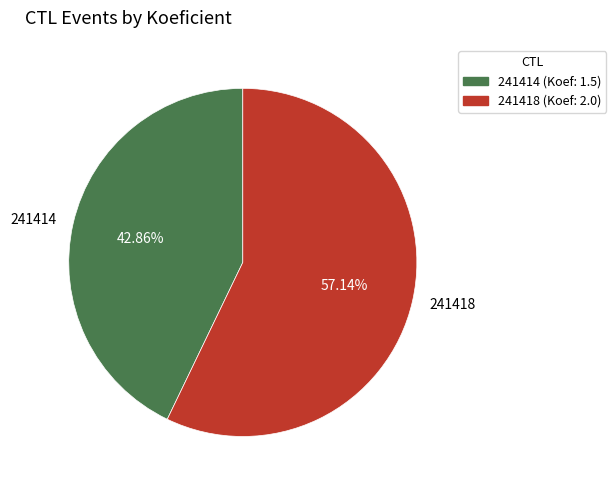

Which category accounts for the majority?

241418